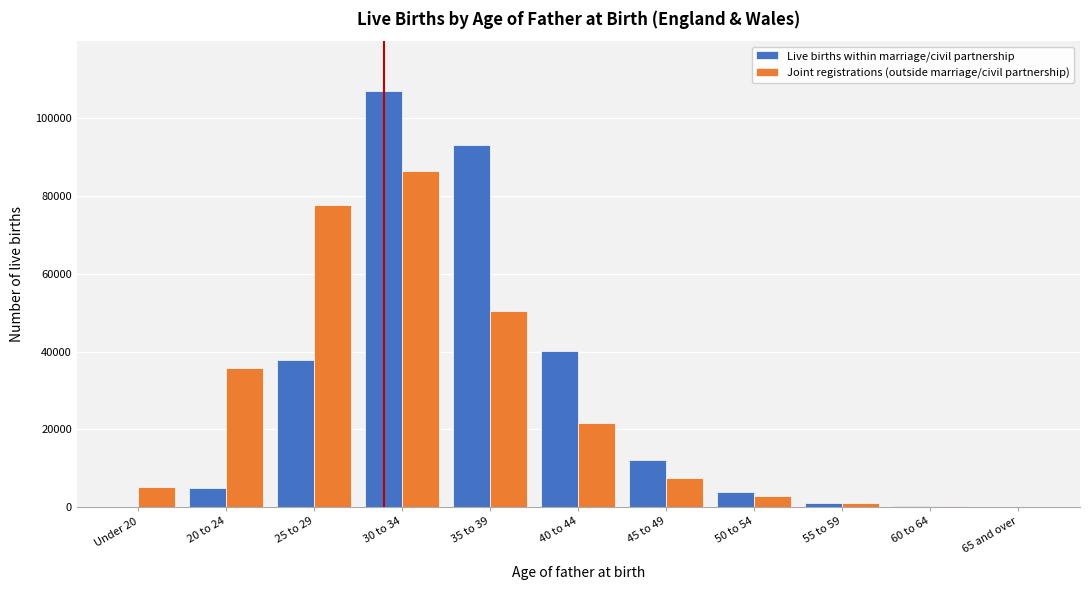

What is the greatest value displayed?

106992